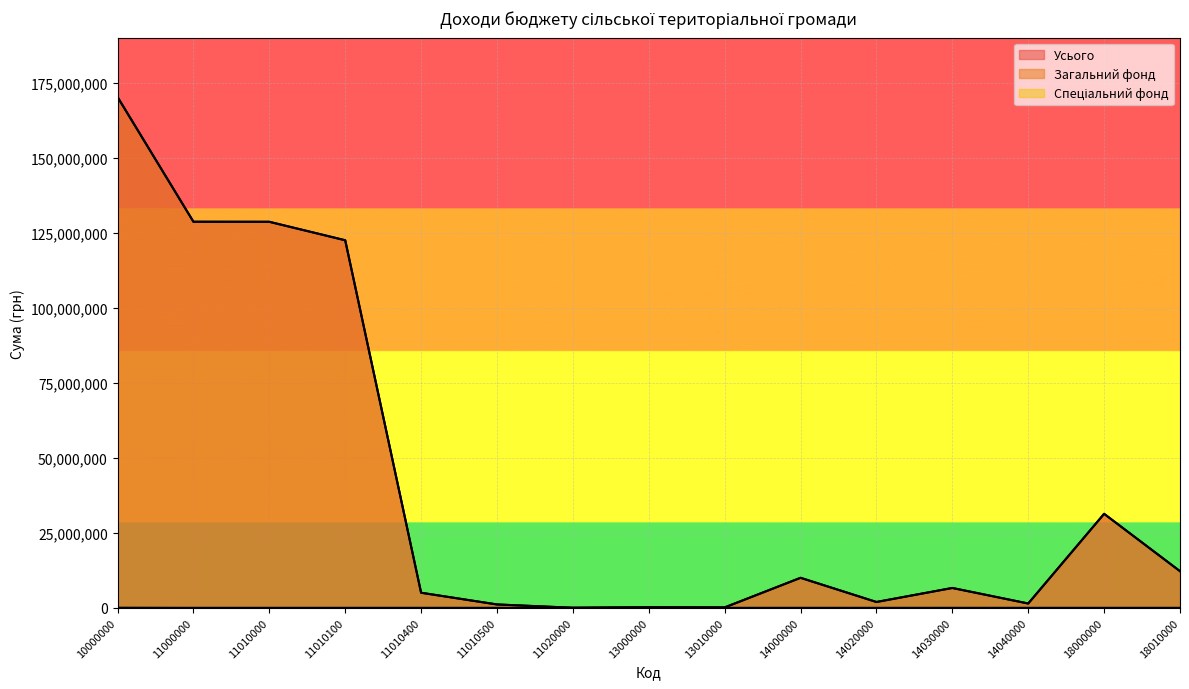

Which has a higher value, 11010000 or 11020000?

11010000